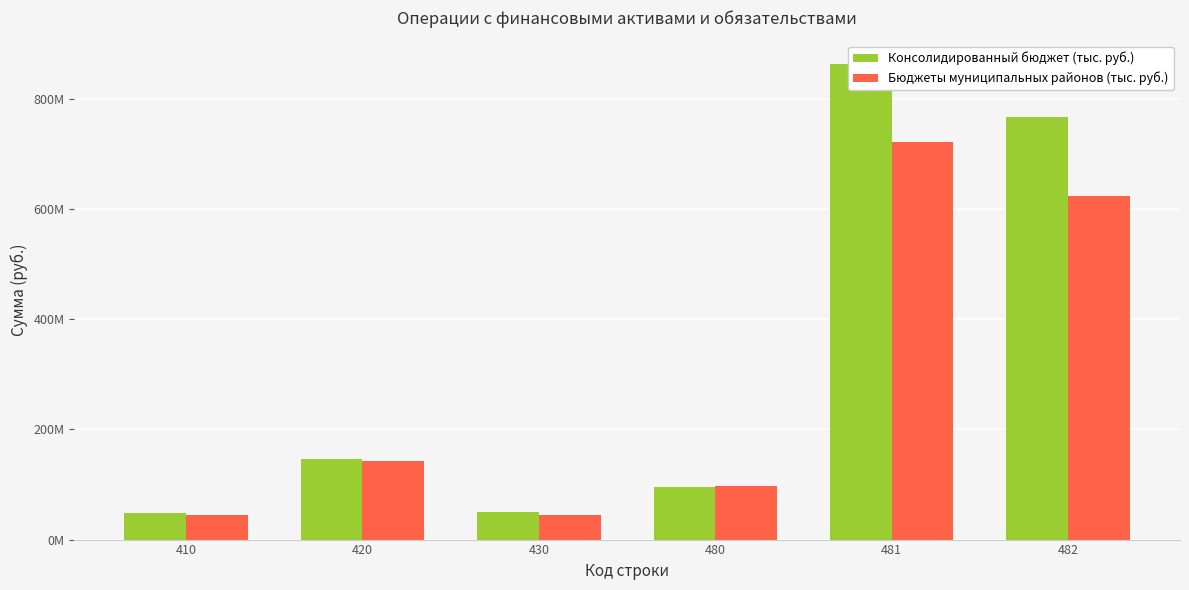

Reading right to left, what are all the values shown in this chart?

Консолидированный бюджет (тыс. руб.): 767456821.7	862680927.7	95224106.0	50857820.5	146081926.6	48222472.5
Бюджеты муниципальных районов (тыс. руб.): 623682065.1	721419967.6	97737902.5	45436801.8	143174704.3	44512820.2